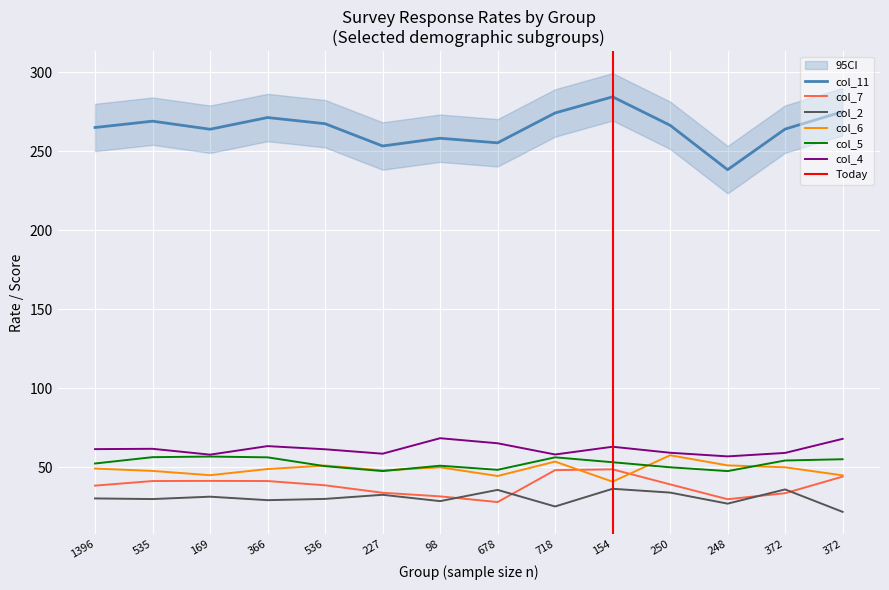

What is the minimum value shown in the chart?

21.8